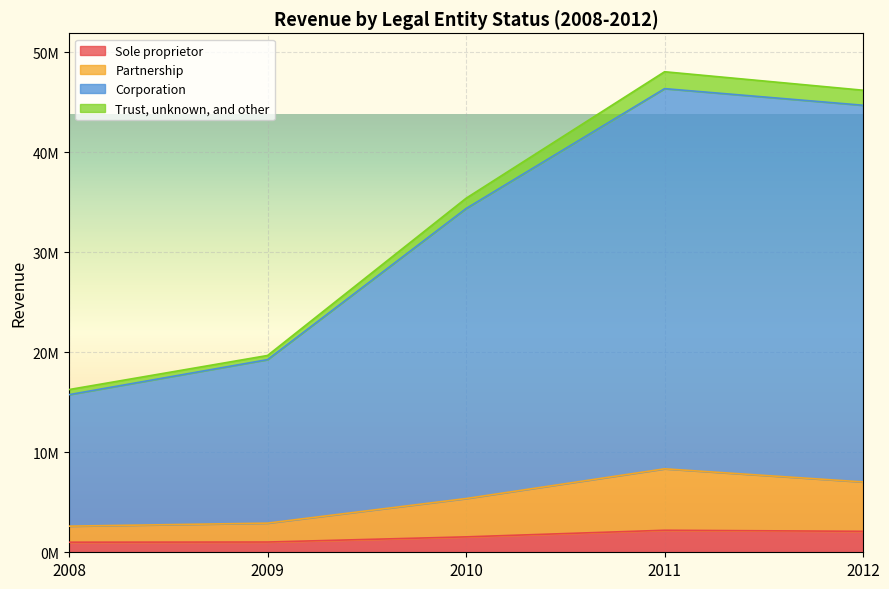

True or false: Trust, unknown, and other and Corporation intersect in this chart.

False